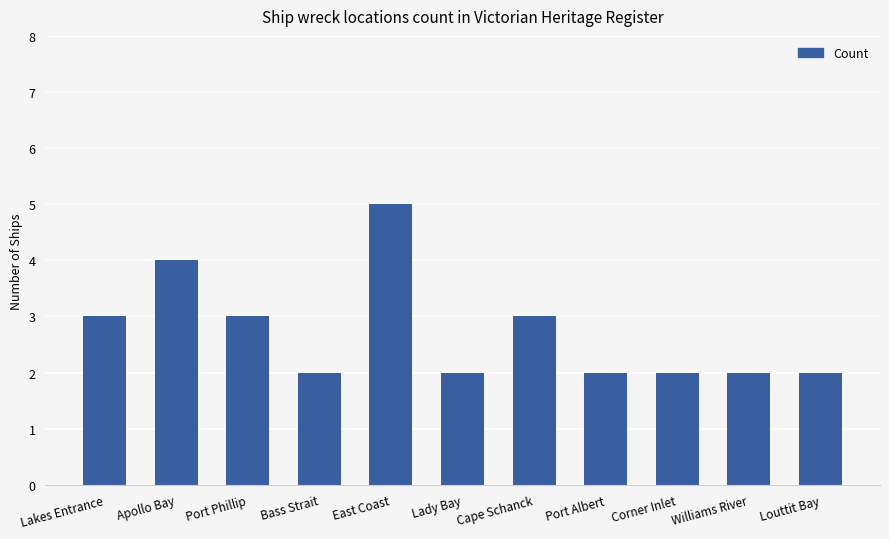

Reading left to right, transcribe all the data shown in this chart.

Lakes Entrance=3	Apollo Bay=4	Port Phillip=3	Bass Strait=2	East Coast=5	Lady Bay=2	Cape Schanck=3	Port Albert=2	Corner Inlet=2	Williams River=2	Louttit Bay=2